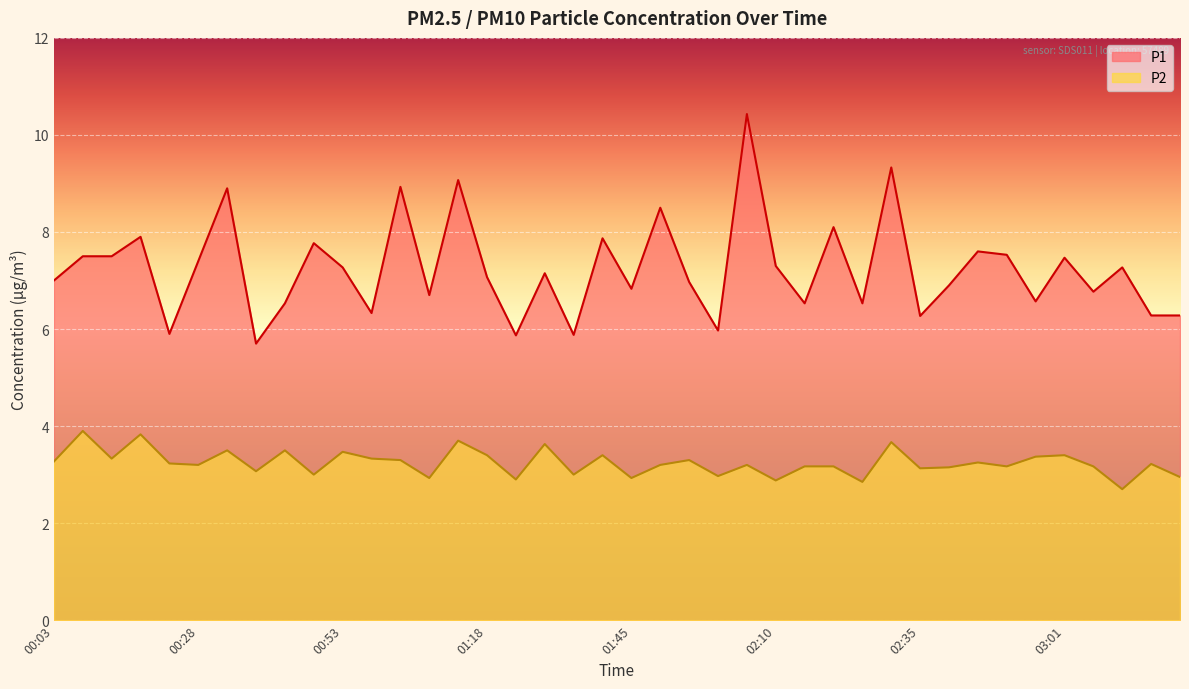

How many categories are shown in the chart?

40